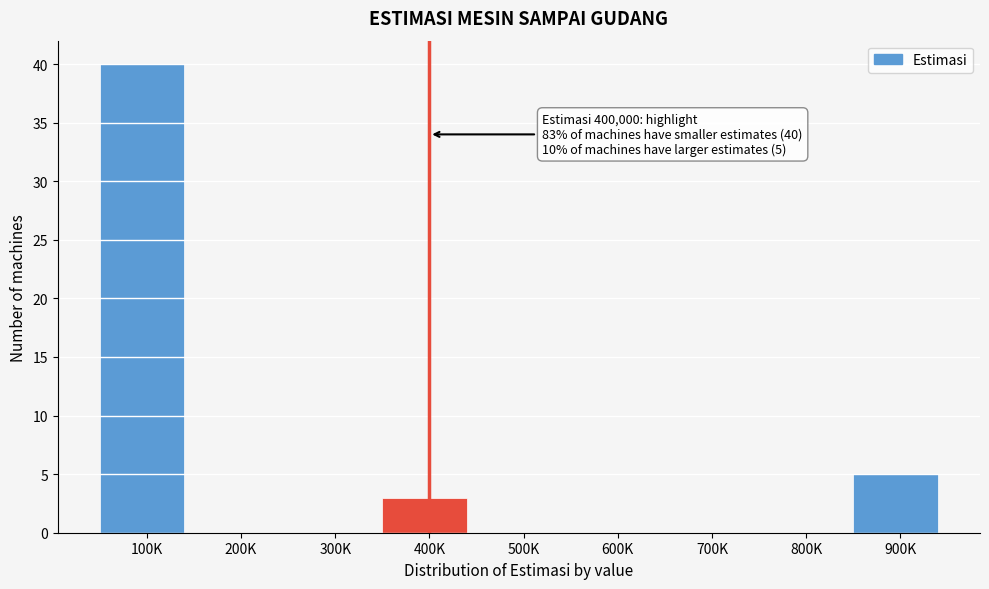

Reading right to left, extract all data points from this chart.

900K=5	800K=0	700K=0	600K=0	500K=0	400K=3	300K=0	200K=0	100K=40